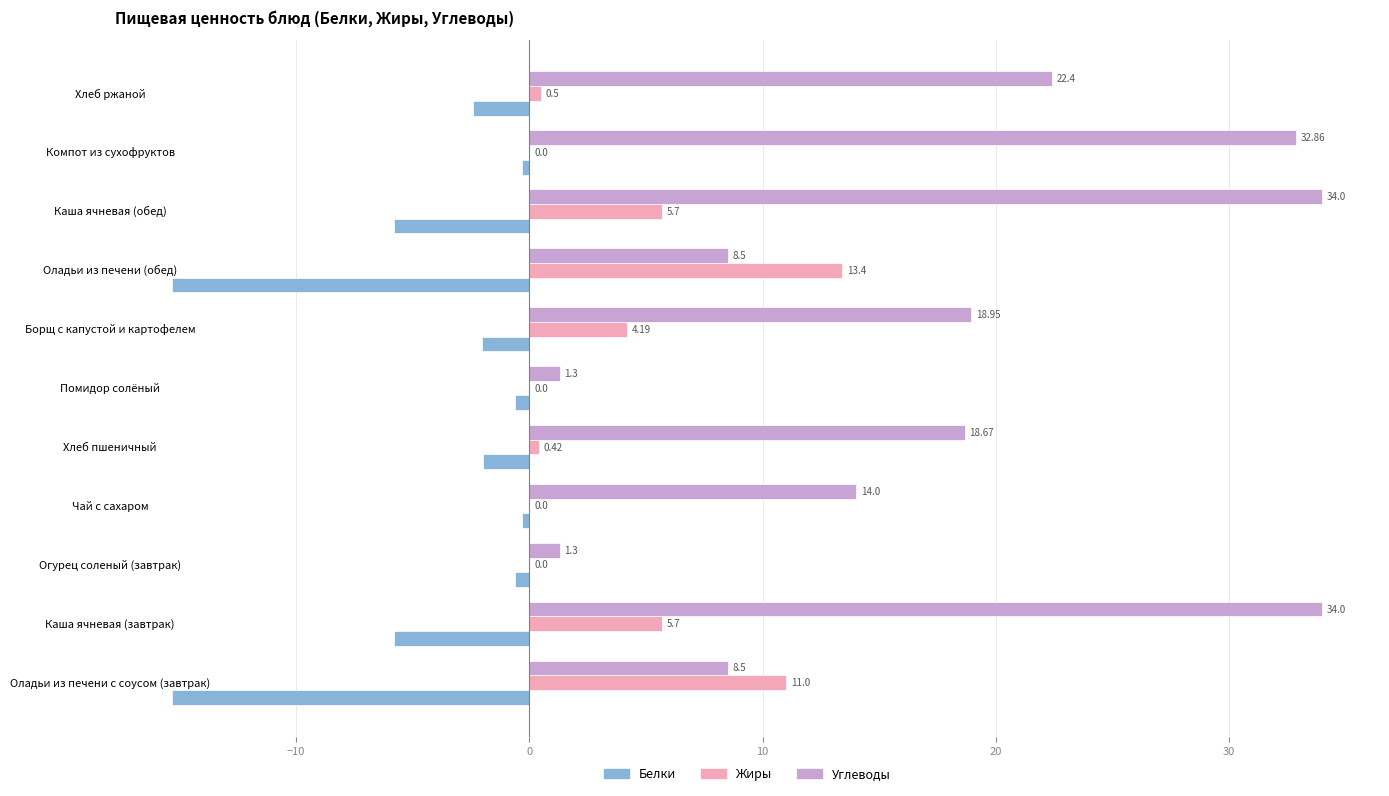

What is the total value across all series at Огурец соленый (завтрак)?

0.7